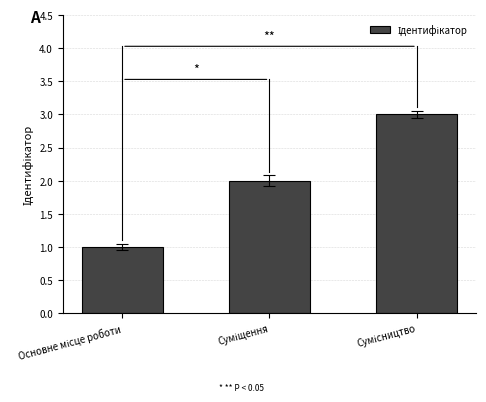

What is the greatest value displayed?

3